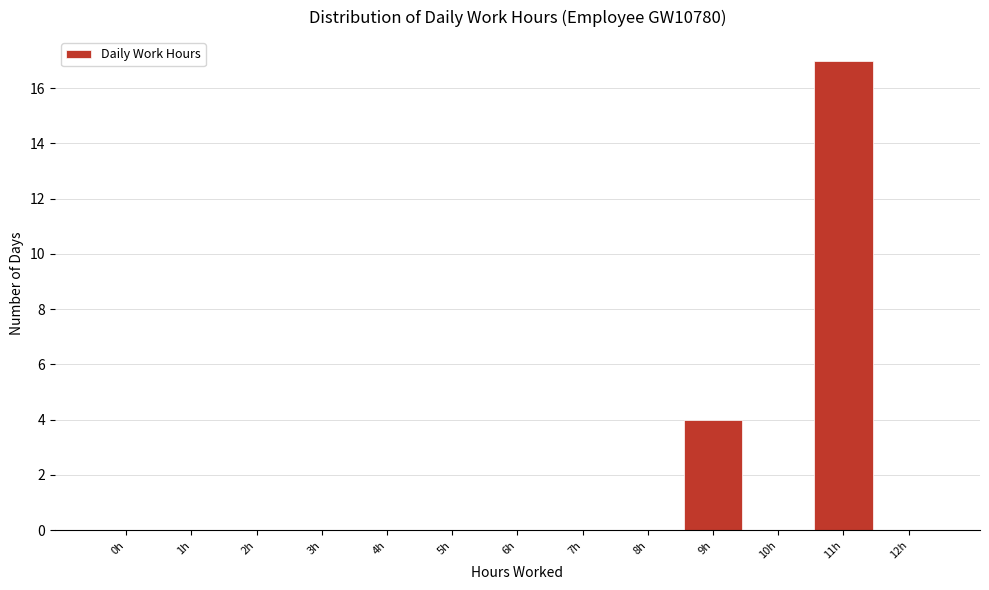

Reading right to left, transcribe all the data shown in this chart.

12h=0	11h=17	10h=0	9h=4	8h=0	7h=0	6h=0	5h=0	4h=0	3h=0	2h=0	1h=0	0h=0